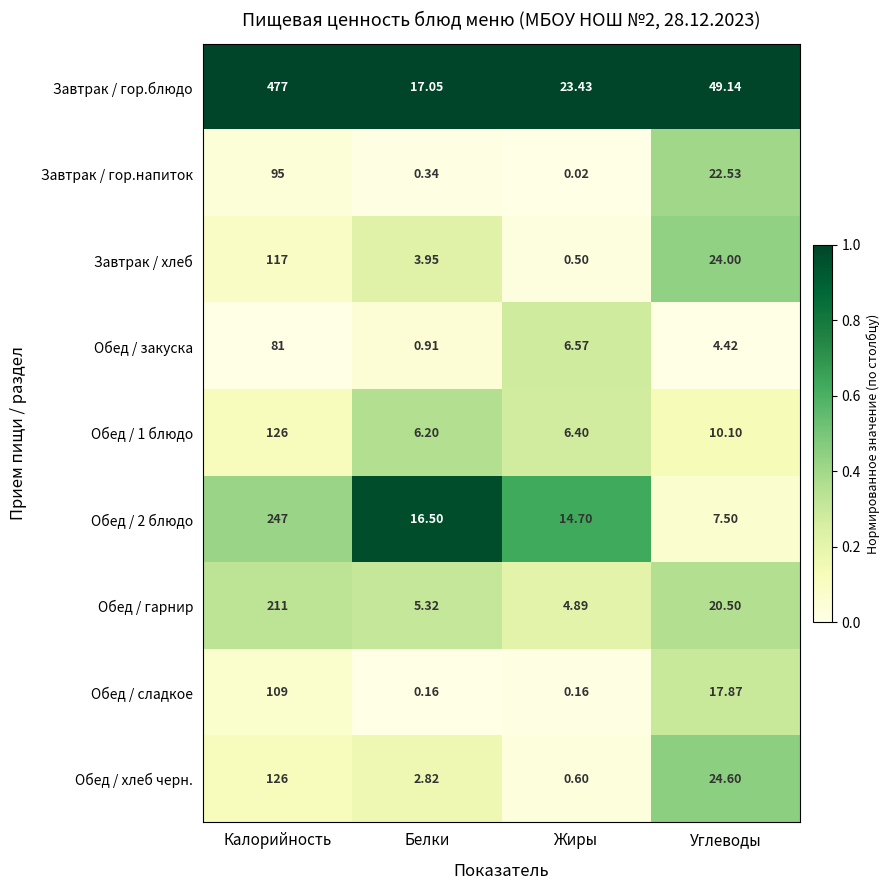

At which category is the sum across all series the highest?

Калорийность